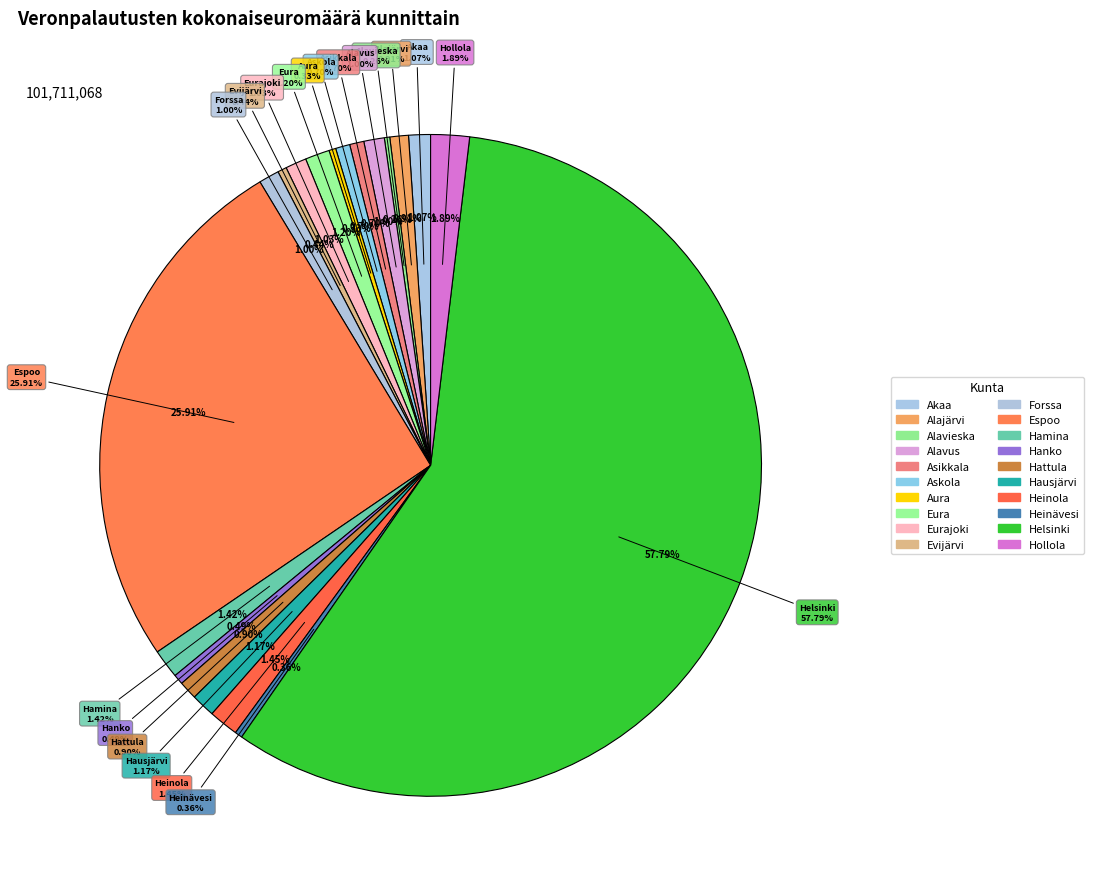

Is it true that Askola is 6% of the pie?

False